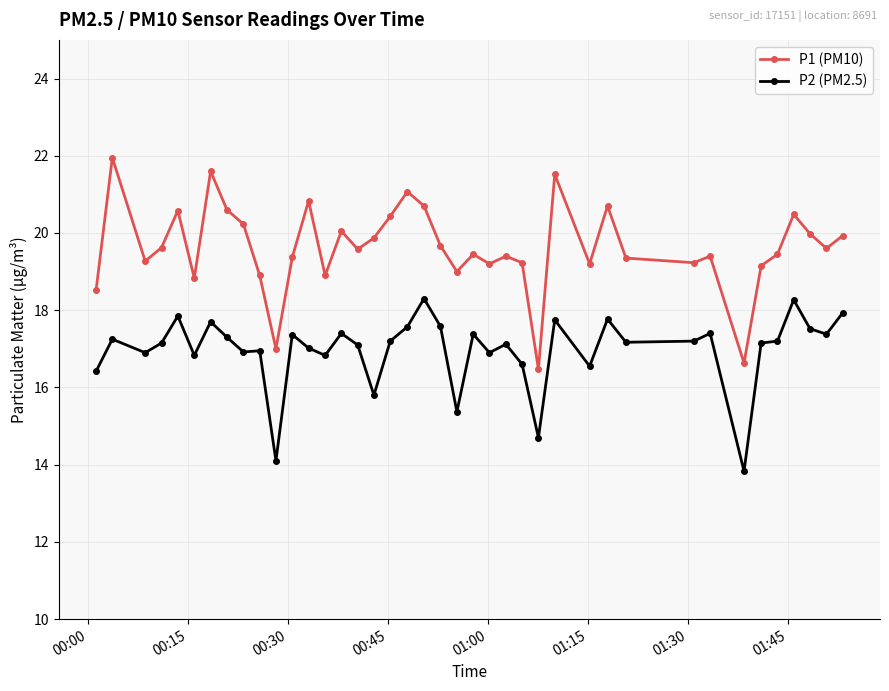

True or false: P2 (PM2.5) and P1 (PM10) intersect in this chart.

False